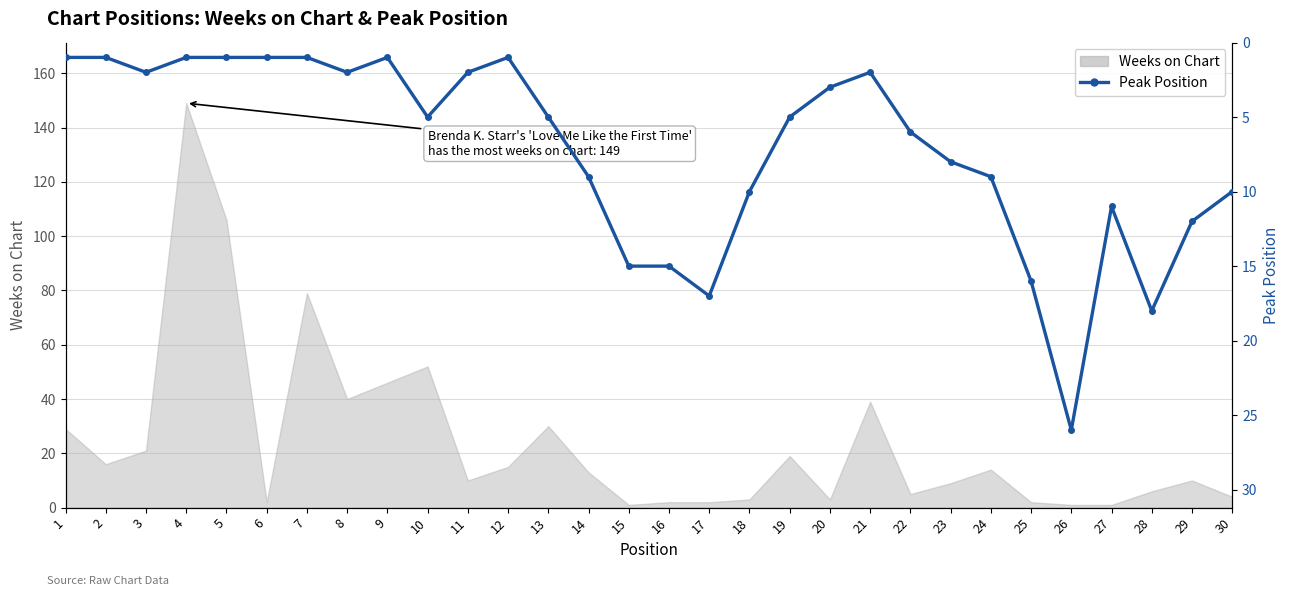

Where is the first local maximum?

3